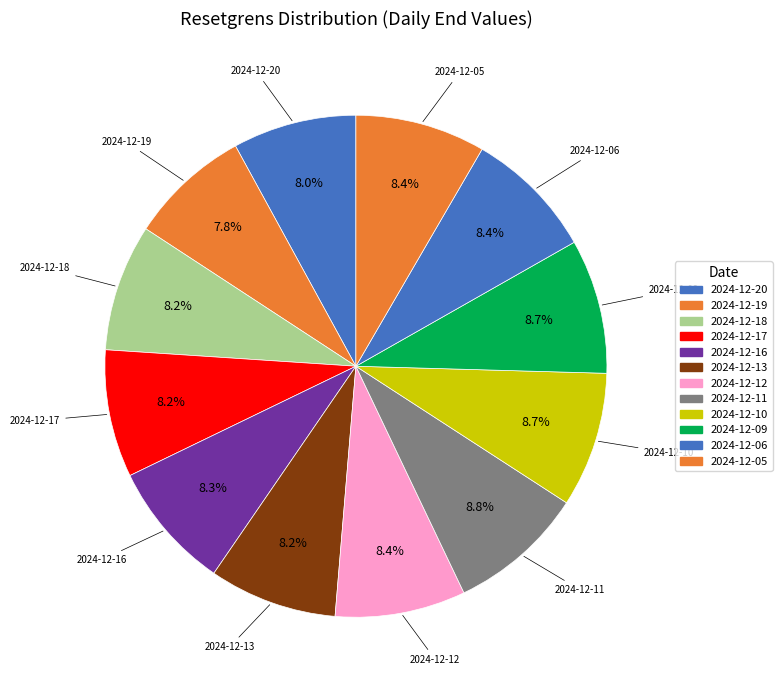

Is there a majority slice in this chart?

No